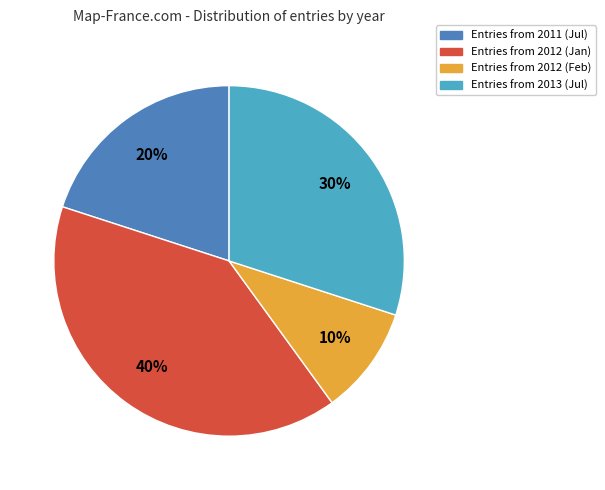

True or false: Entries from 2013 (Jul) accounts for 19% of the total.

False